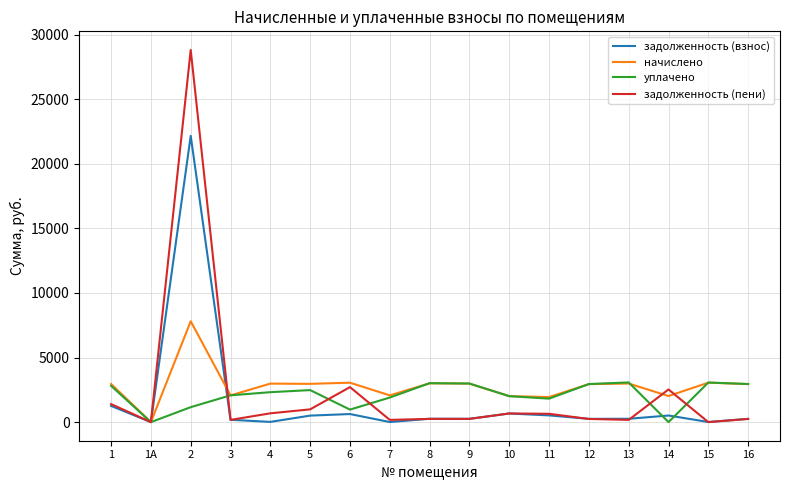

Which series has the widest spread of values?

задолженность (пени)